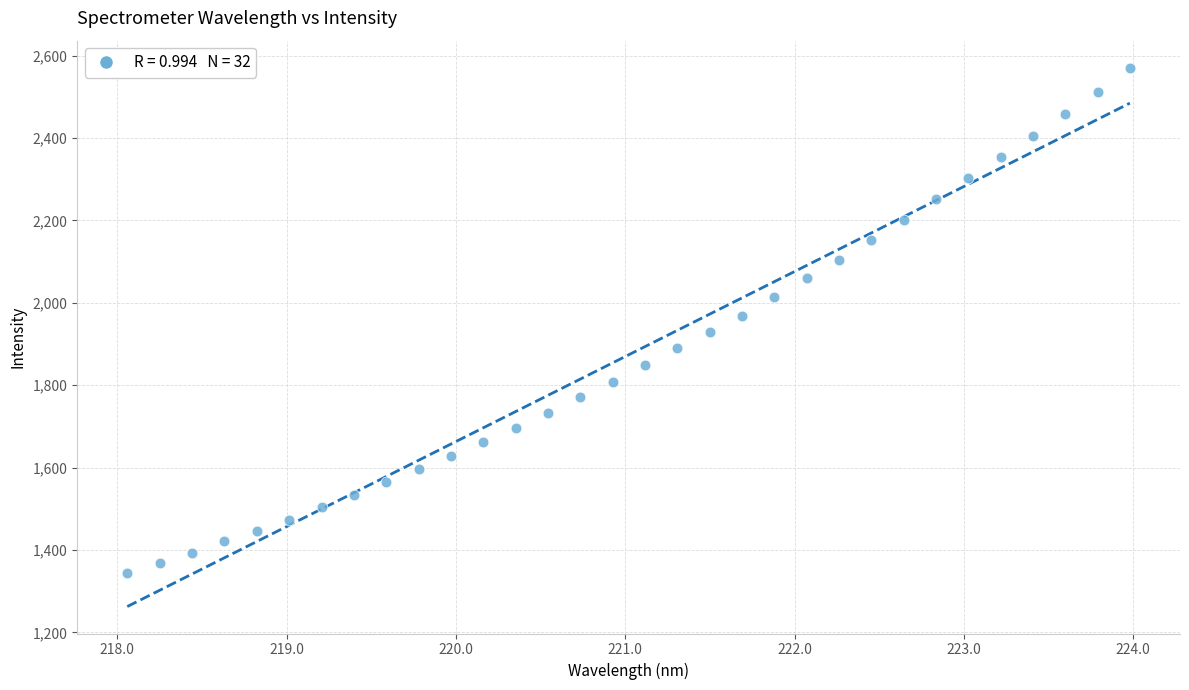

What is the range of X values (max minus min)?

5.9